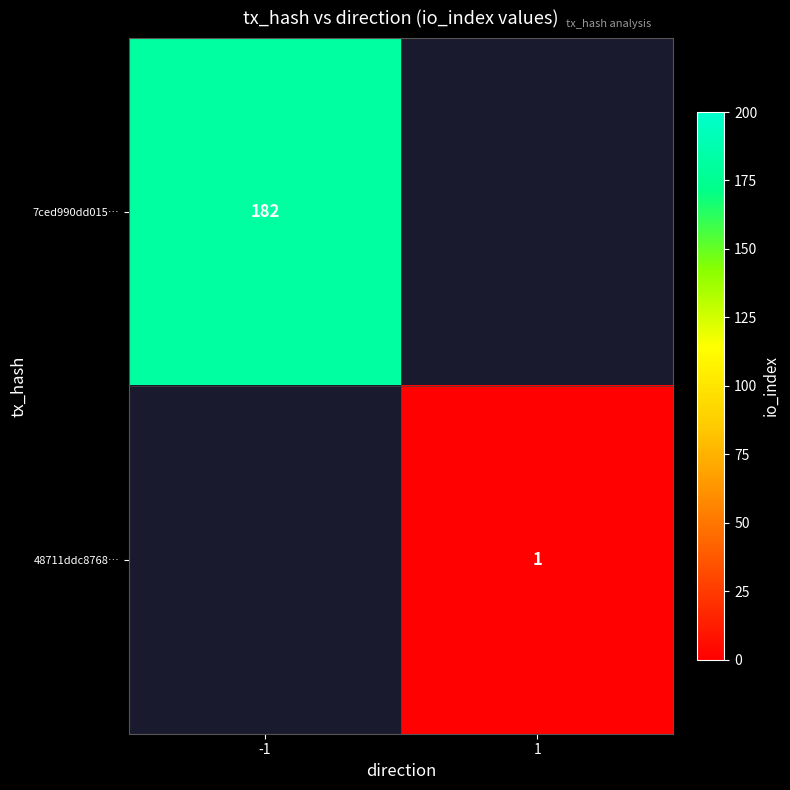

Is it true that 7ced990dd015… equals 182 at -1?

True